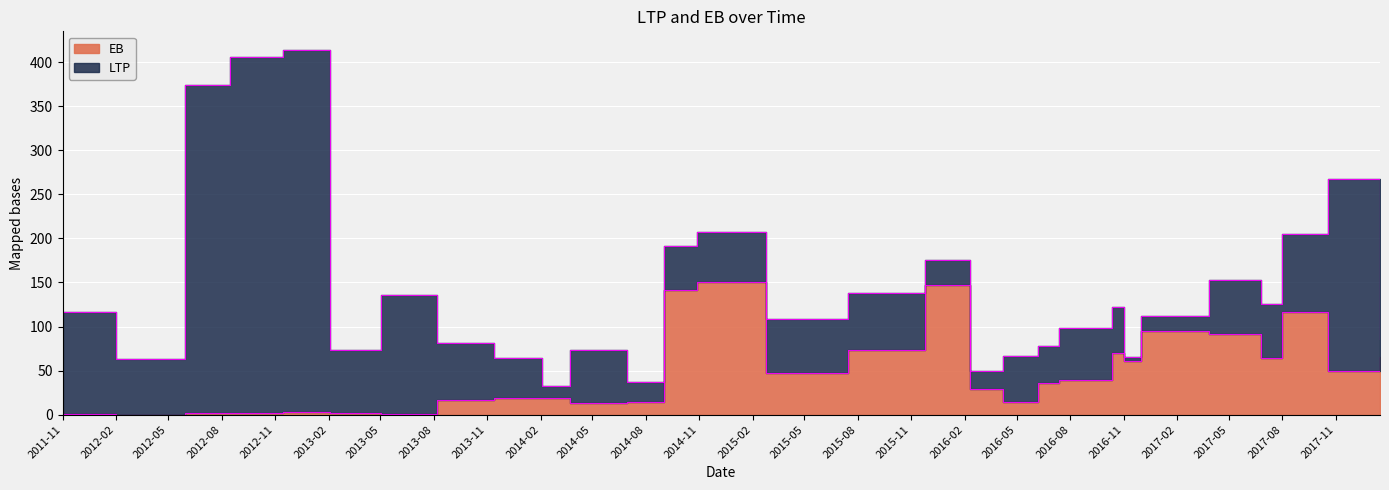

True or false: the data shows 120.6 at 2016-10-12.

False